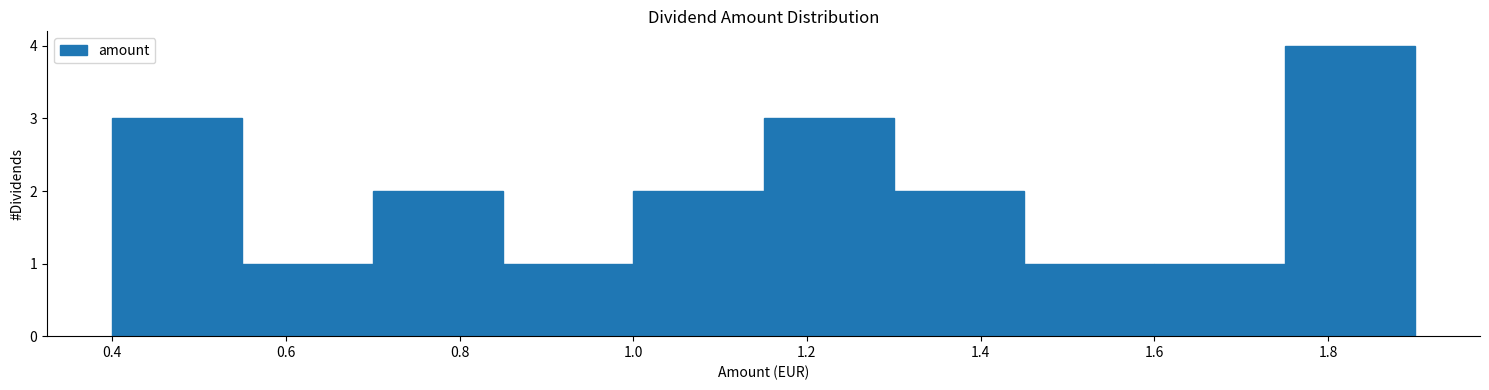

Reading left to right, list every bar in this chart as the range it spans on the x-axis followed by its height. Neither the bar edges nor the heights are printed on the chart, so give them approximately, as read against the axes.

0.40 to 0.55: 3
0.55 to 0.70: 1
0.70 to 0.85: 2
0.85 to 1.00: 1
1.00 to 1.15: 2
1.15 to 1.30: 3
1.30 to 1.45: 2
1.45 to 1.60: 1
1.60 to 1.75: 1
1.75 to 1.90: 4